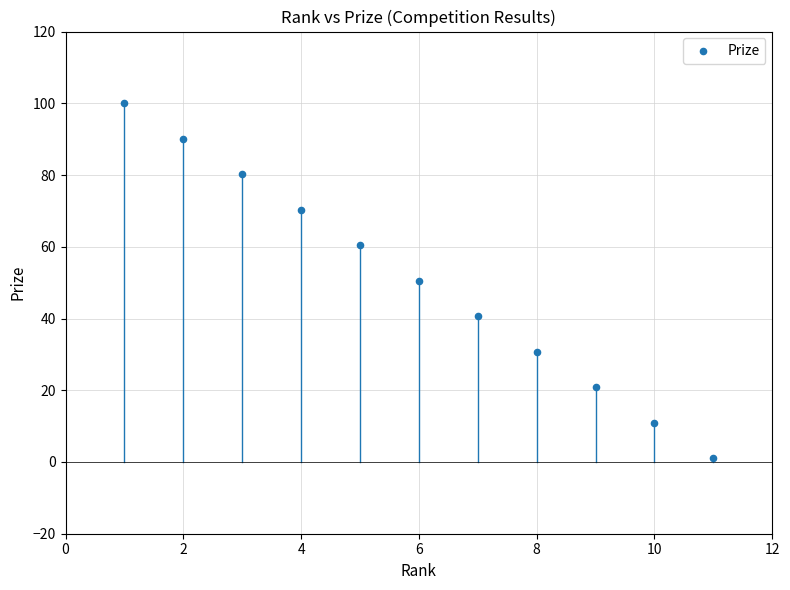

What is the average X value?

6.0